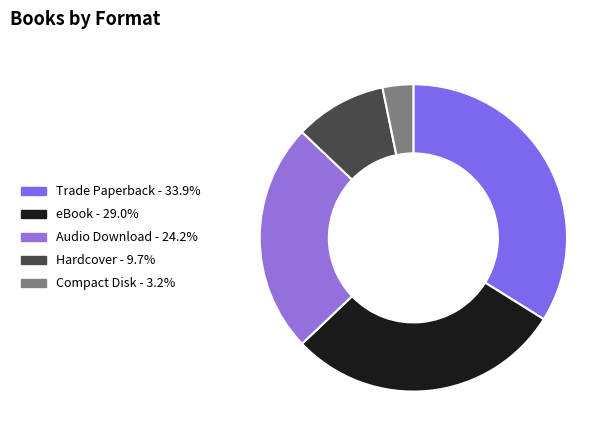

To the nearest percent, what portion does Hardcover represent?

10%